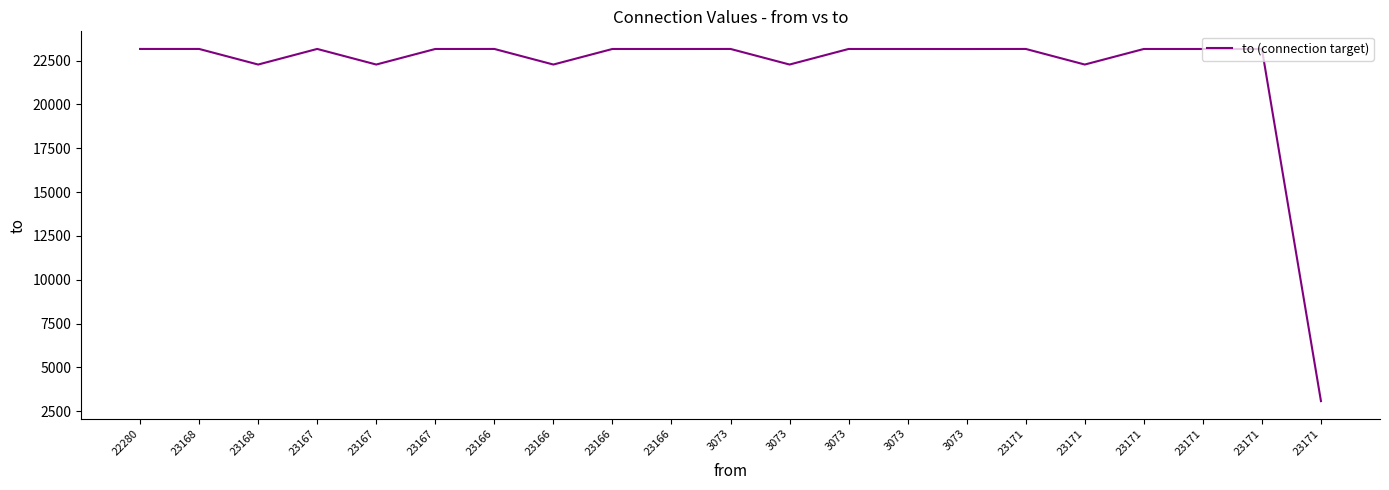

What is the minimum value shown in the chart?

3073